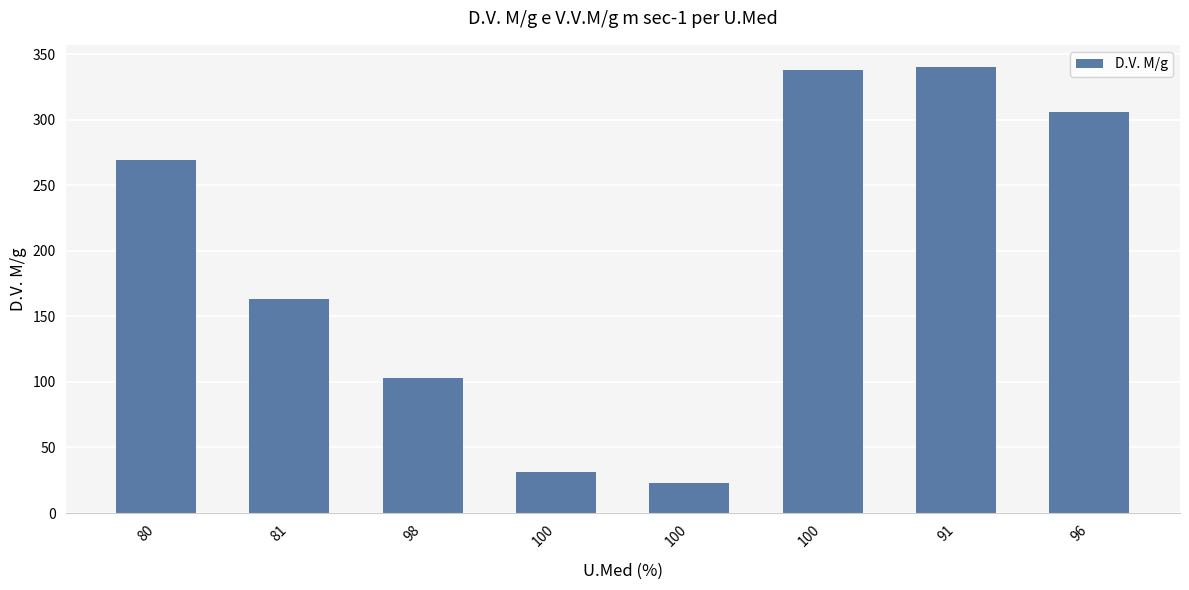

Which category has the highest value across all series?

91